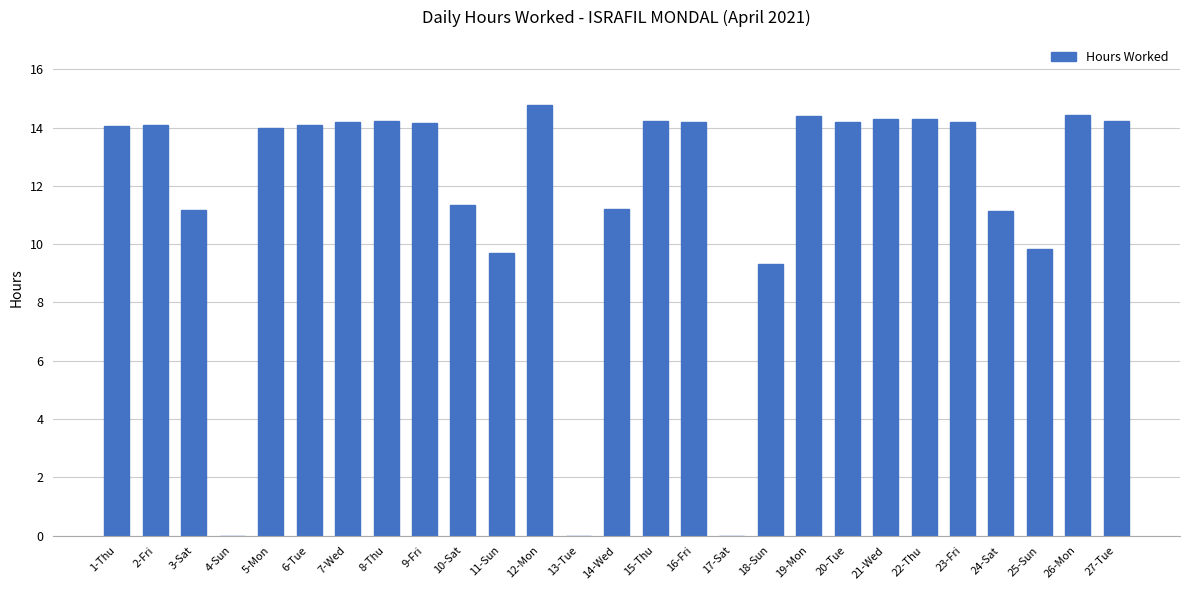

What is the ratio of the value at 6-Tue to the value at 14-Wed?

1.3